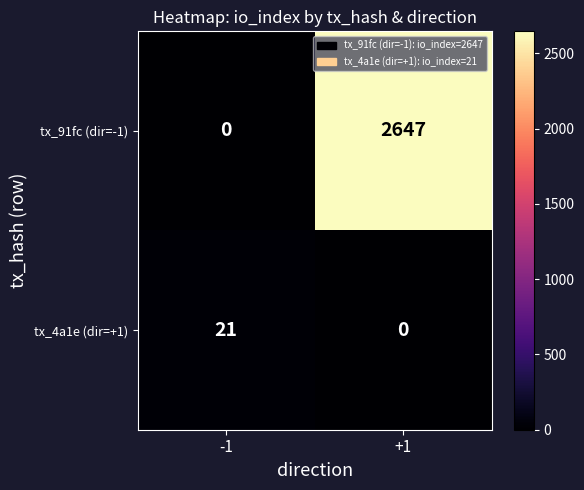

Which category has the lowest value in the tx_4a1e (dir=+1) series?

+1